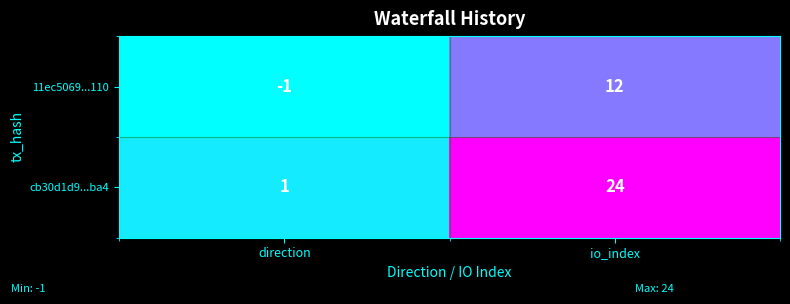

Reading left to right, list all the values displayed in this chart.

11ec5069...110: direction=-1	io_index=12
cb30d1d9...ba4: direction=1	io_index=24